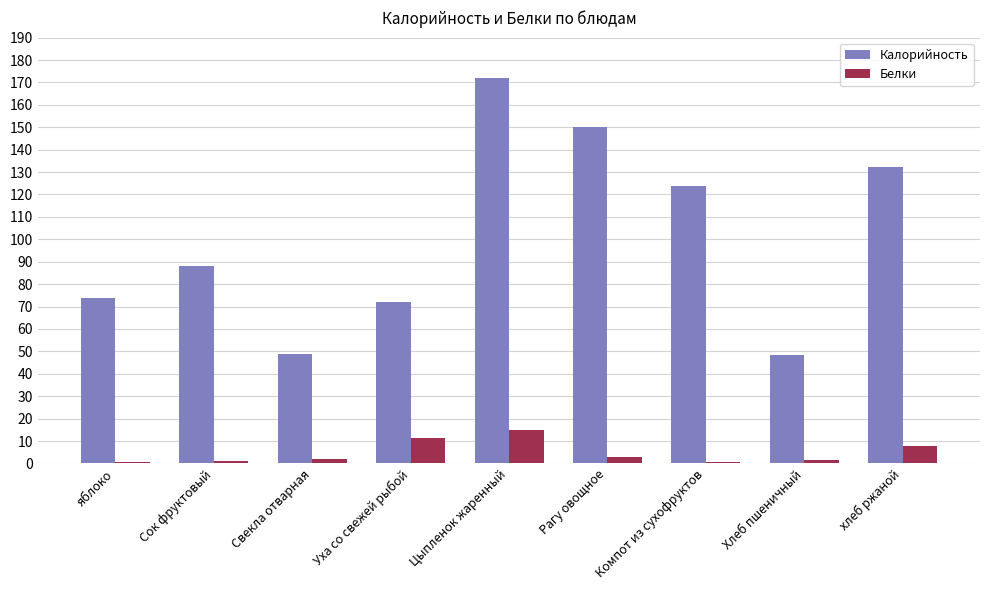

The value of Калорийность at Компот из сухофруктов is 124.0. True or false?

True